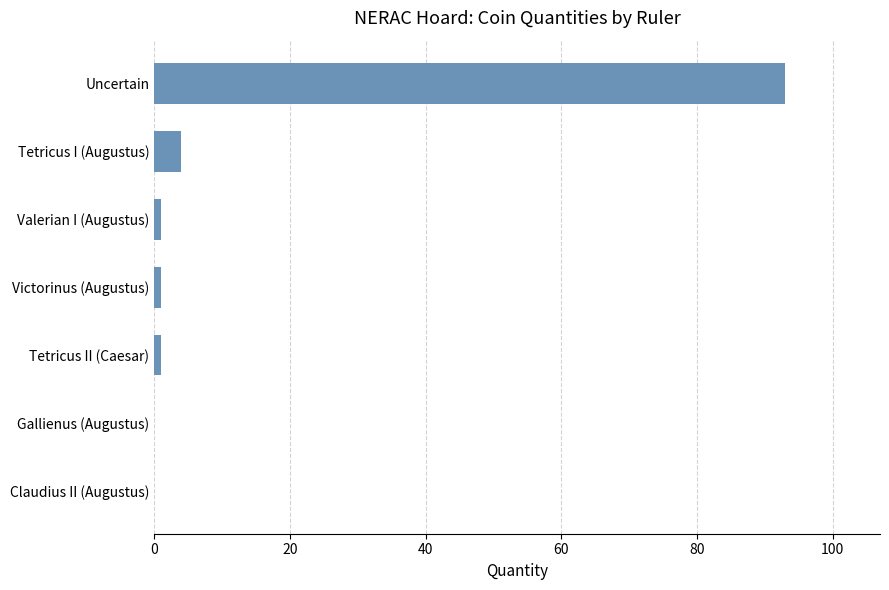

Reading top to bottom, extract all data points from this chart.

Uncertain=93	Tetricus I (Augustus)=4	Valerian I (Augustus)=1	Victorinus (Augustus)=1	Tetricus II (Caesar)=1	Gallienus (Augustus)=0	Claudius II (Augustus)=0